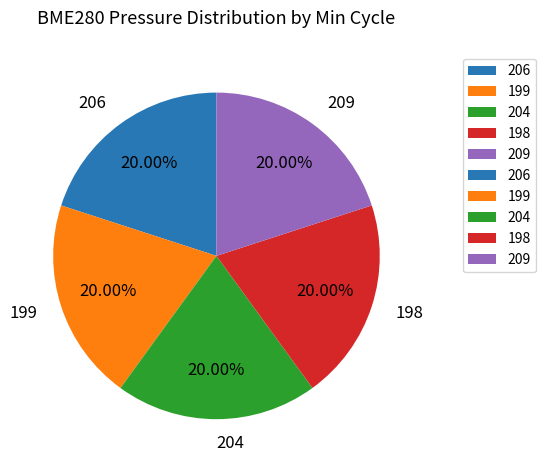

What is the ratio of the value at 198 to the value at 199?

1.0